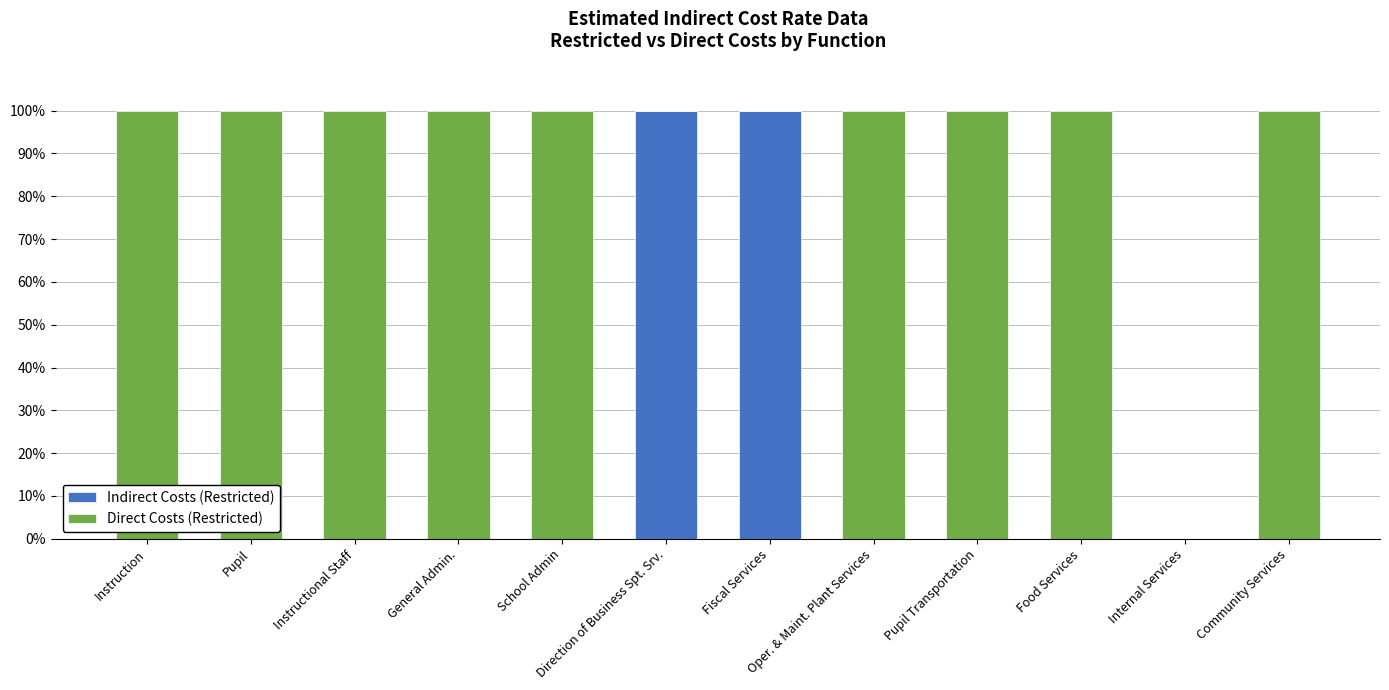

What is the sum of all Indirect Costs (Restricted) values?

200